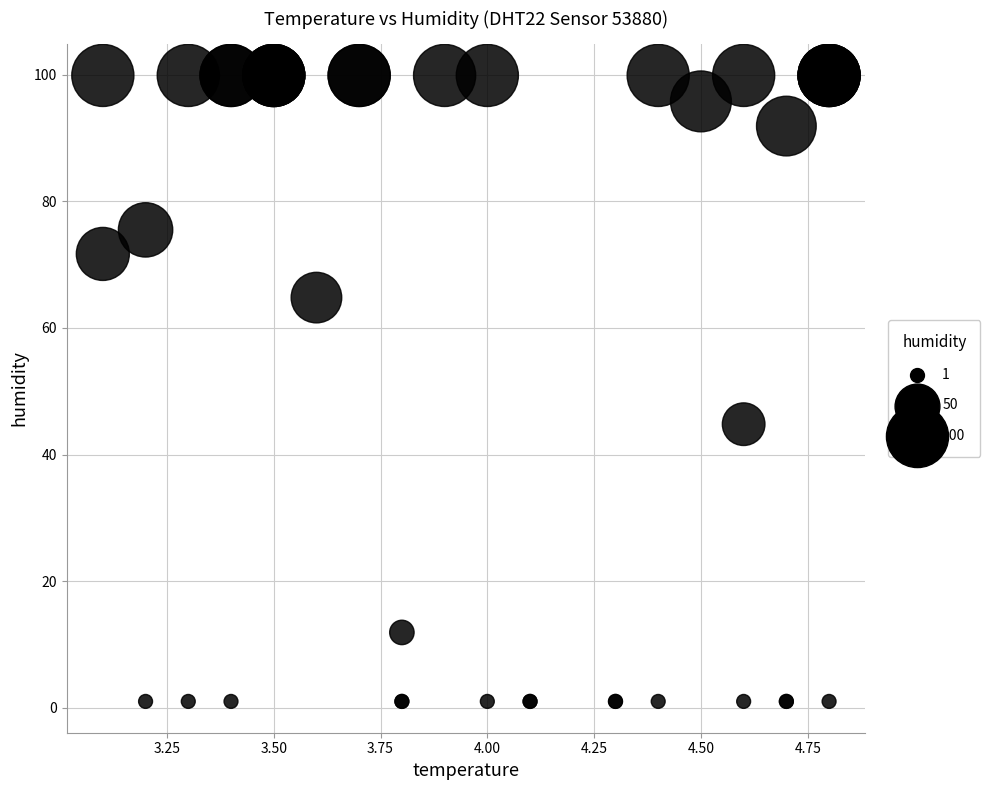

What Y value in the scatter plot is closest to 50?

44.8